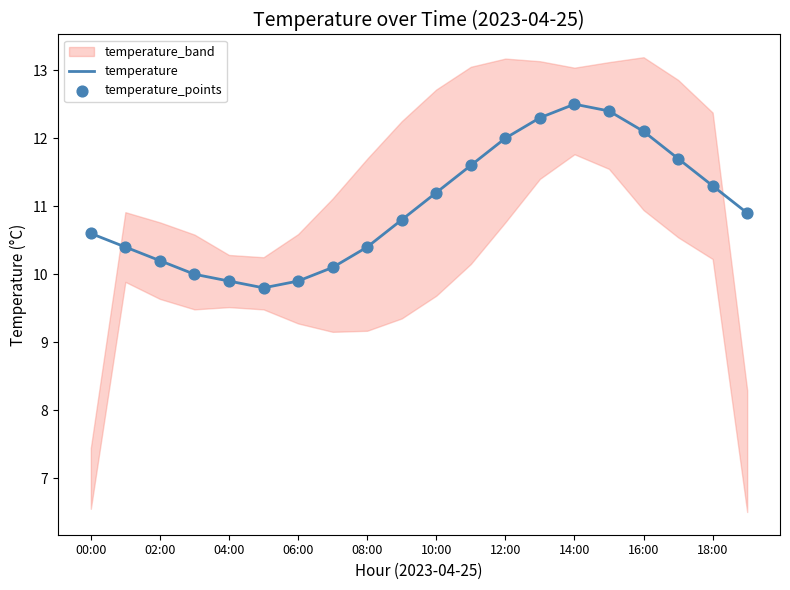

True or false: temperature has a value of 5.5 at 12:00.

False